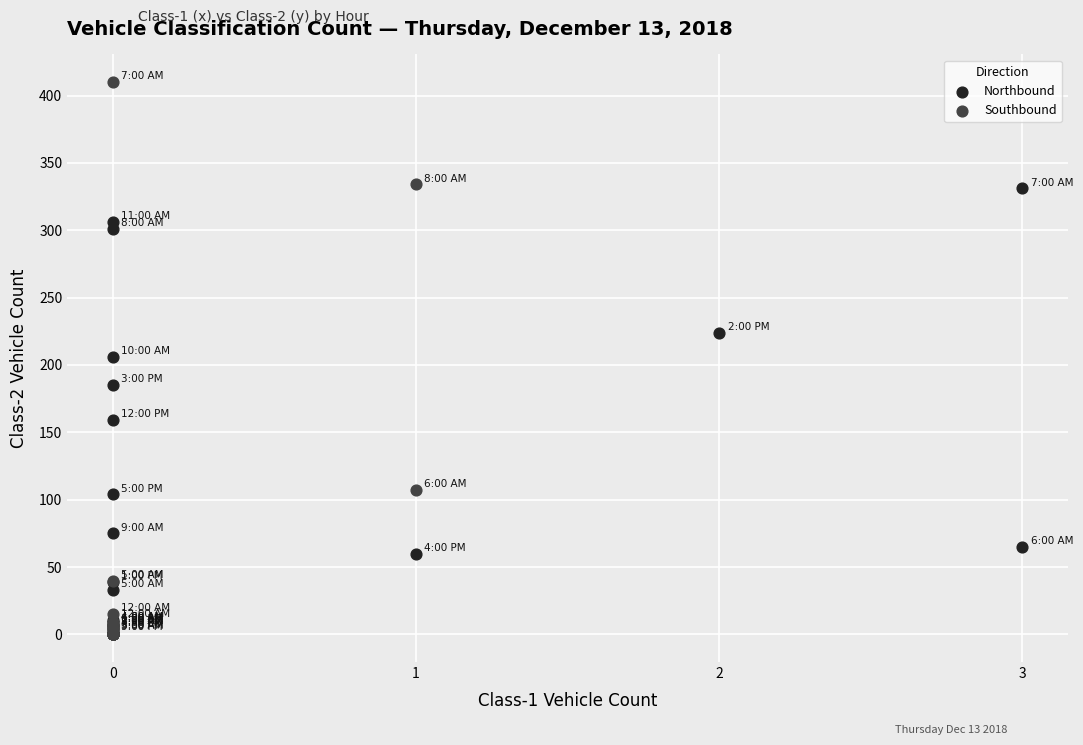

Which series has the widest spread of Y values?

Southbound